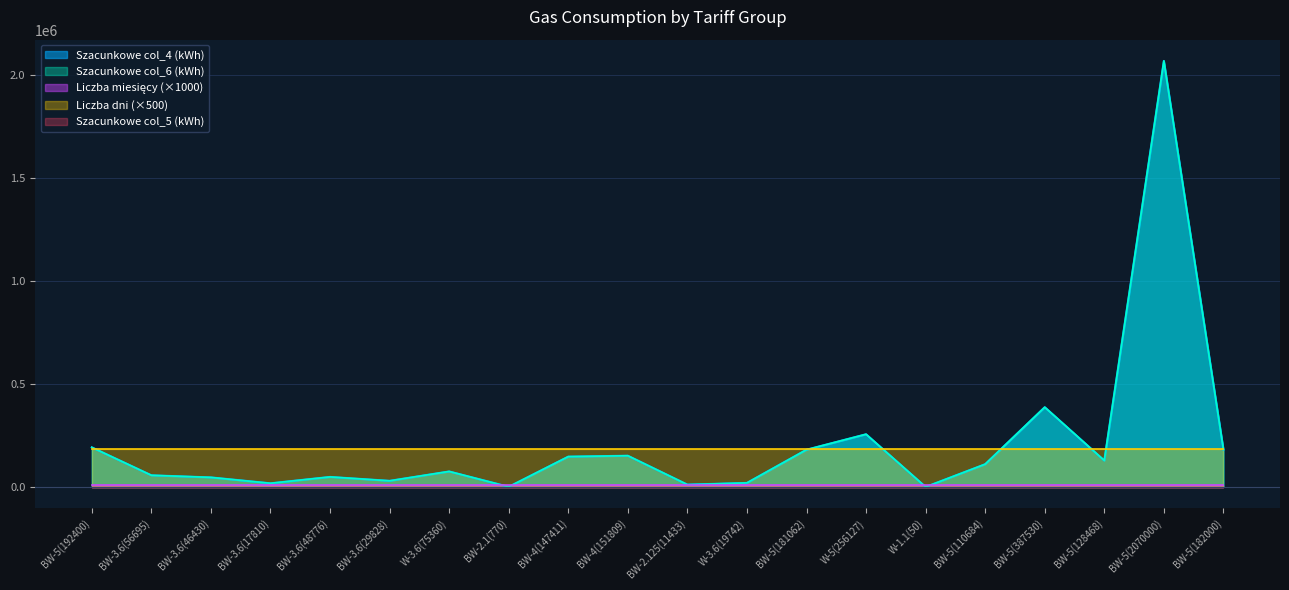

At which label does Szacunkowe col_4 (kWh) reach its peak?

BW-5(2070000)